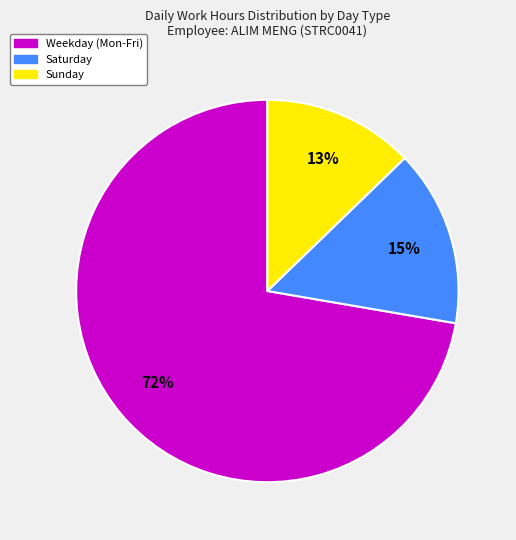

Is there a majority slice in this chart?

Yes